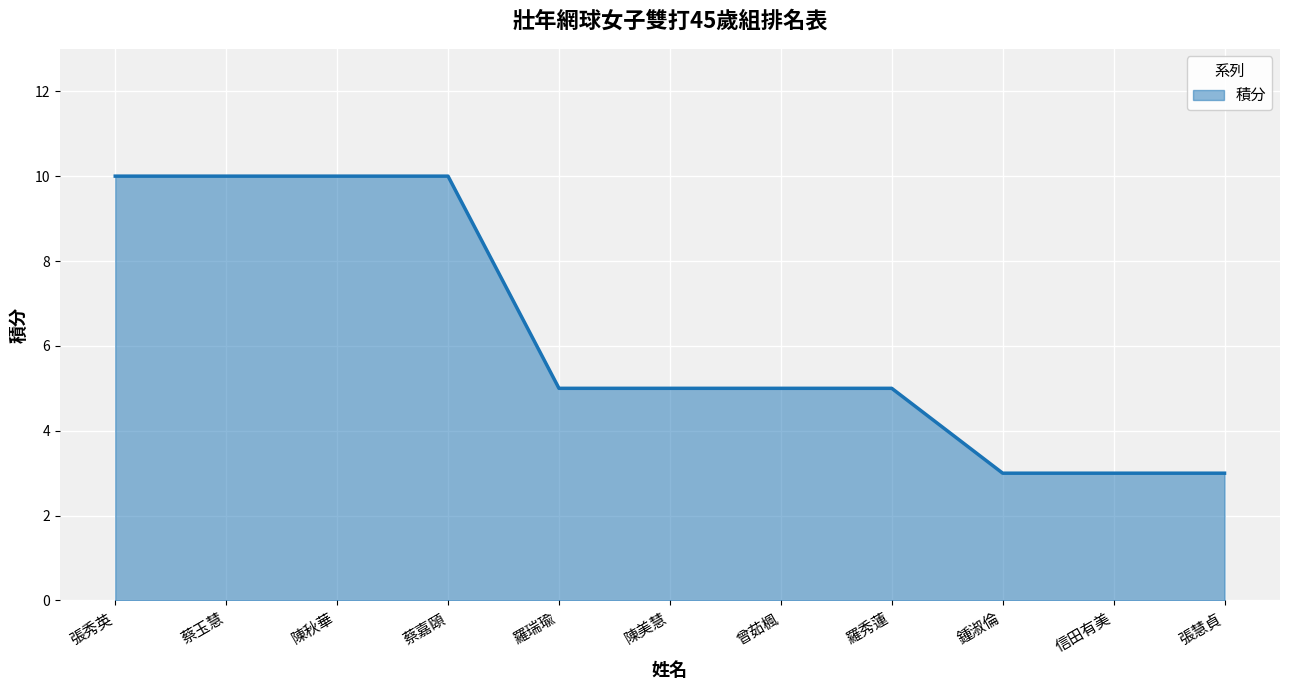

Reading left to right, what are all the values shown in this chart?

10	10	10	10	5	5	5	5	3	3	3